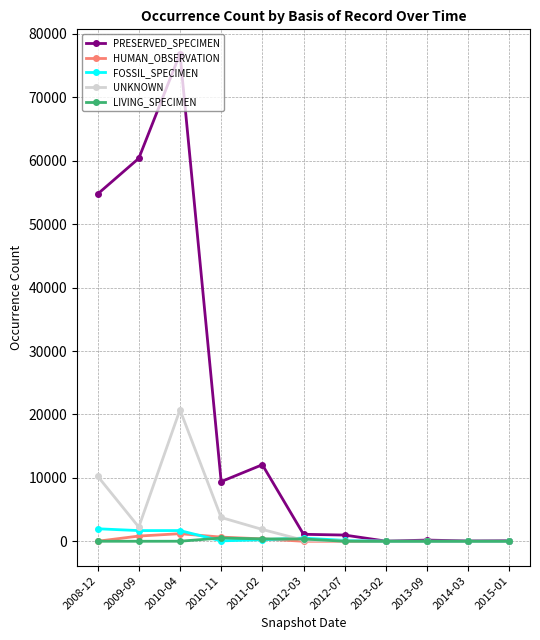

What is the greatest value displayed?

76884